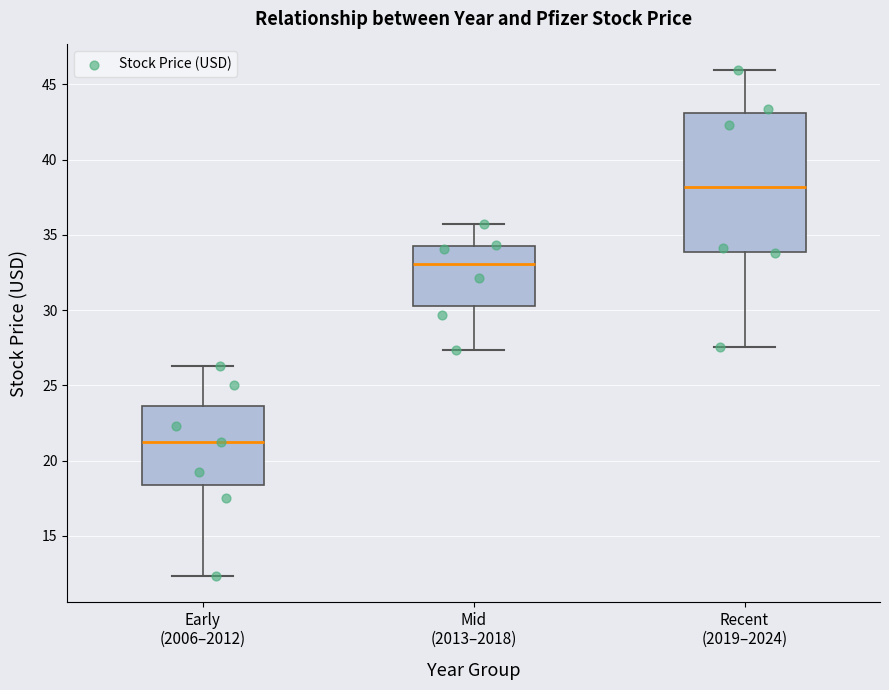

Reading left to right, transcribe this box plot: for each box, give where its median line is, the range the box spans, and where its two whiskers end, as read against the y-axis. The values are not printed on the chart, so give them approximately, as read against the axis.

Early (2006–2012): median 21.0, box 18.5 to 23.5, whiskers 12.5 to 26.5
Mid (2013–2018): median 33.0, box 30.5 to 34.5, whiskers 27.5 to 35.5
Recent (2019–2024): median 38.0, box 34.0 to 43.0, whiskers 27.5 to 46.0